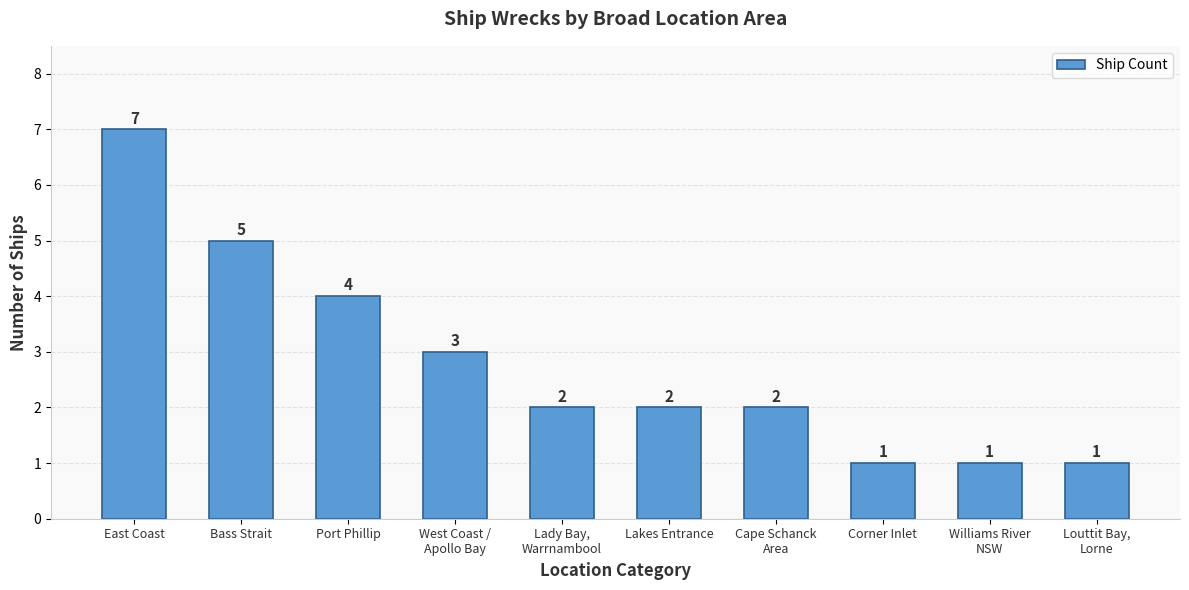

Reading left to right, transcribe all the data shown in this chart.

East Coast=7	Bass Strait=5	Port Phillip=4	West Coast /
Apollo Bay=3	Lady Bay,
Warrnambool=2	Lakes Entrance=2	Cape Schanck
Area=2	Corner Inlet=1	Williams River
NSW=1	Louttit Bay,
Lorne=1